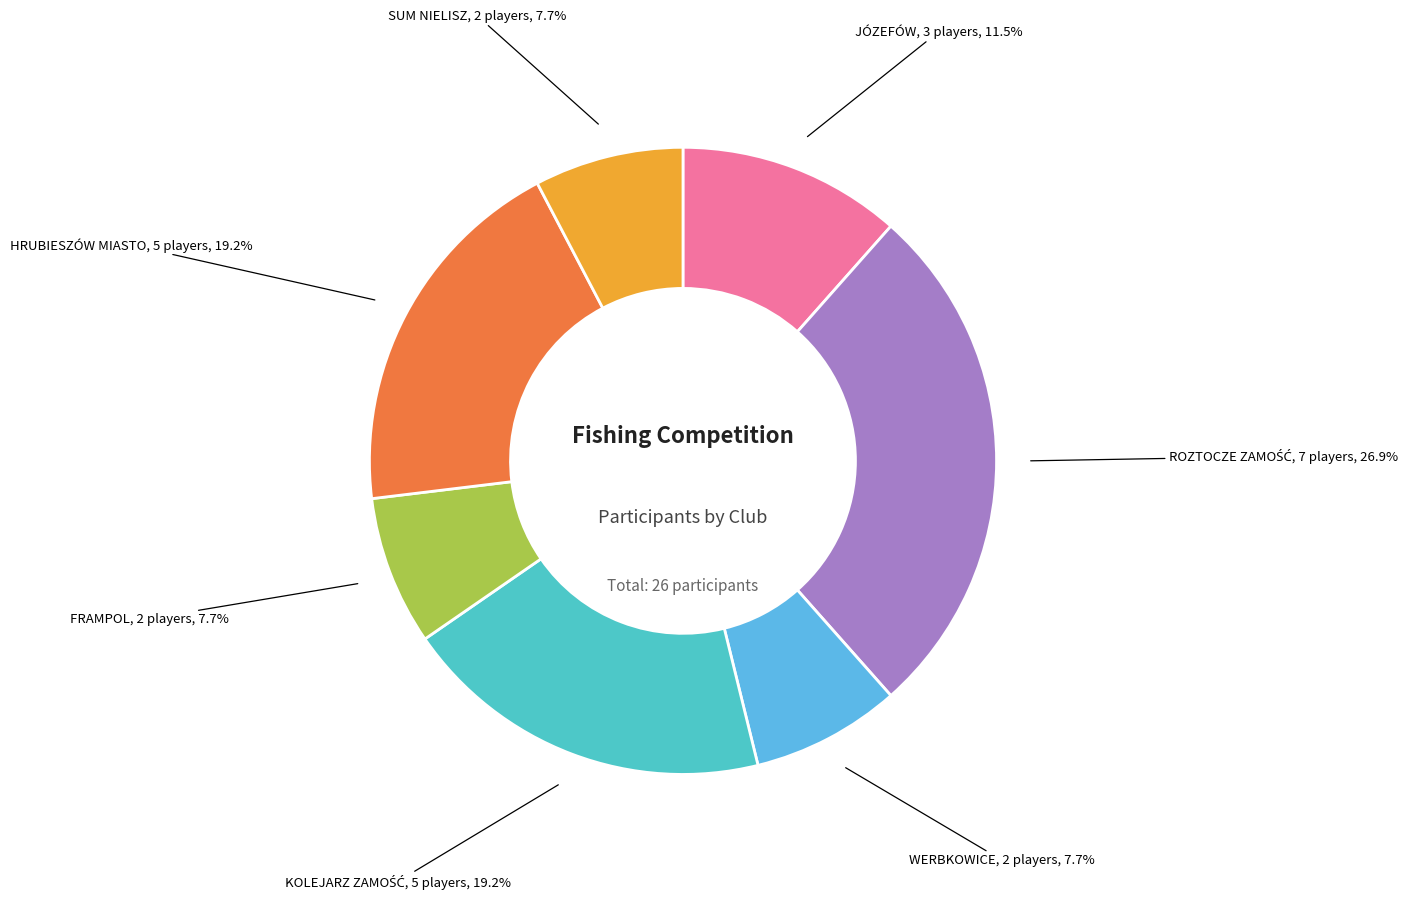

Count the number of slices in the pie.

7